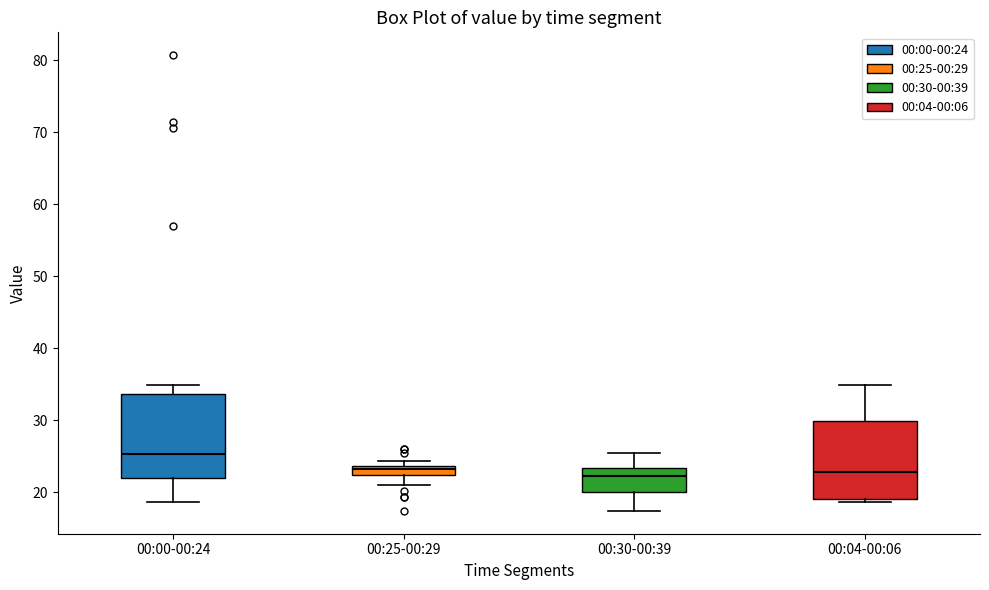

Where does the lower whisker of the box for 00:25-00:29 end on the y-axis? The values are not printed on the chart, so give them approximately, as read against the axis.

21